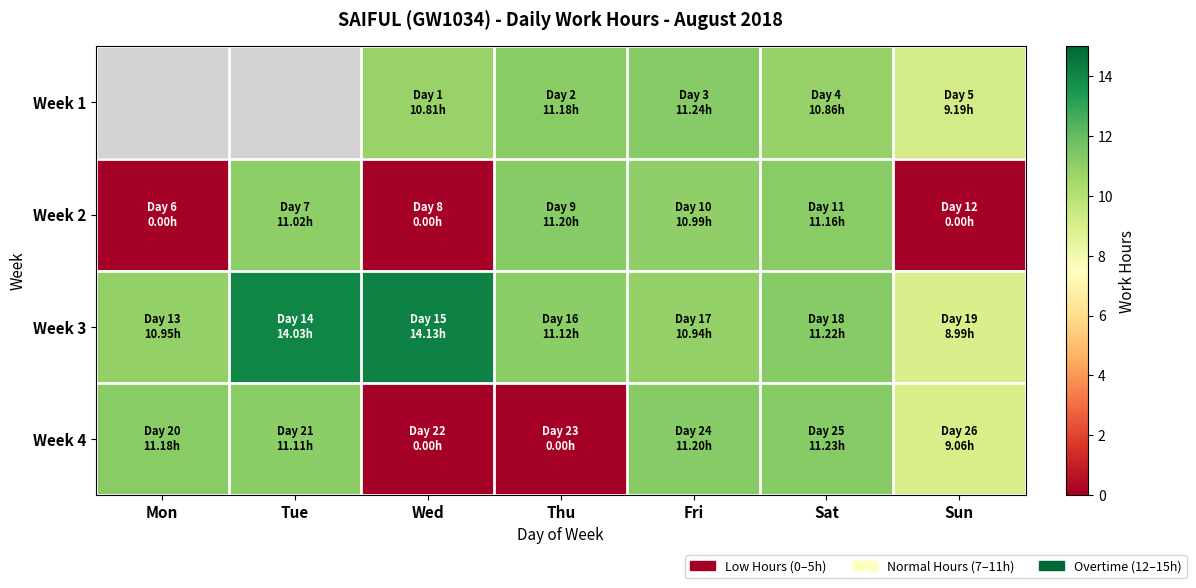

Count the number of categories in the chart.

7